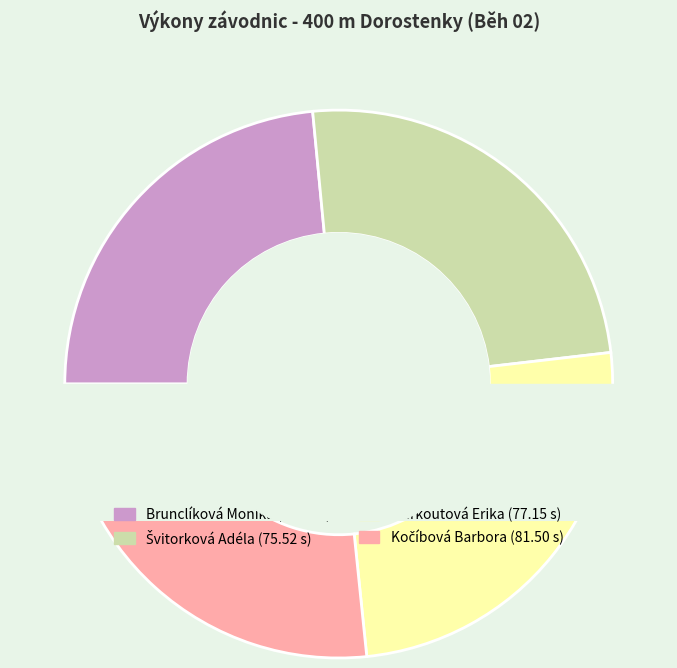

What is the smallest slice in the pie chart?

Brunclíková Monika